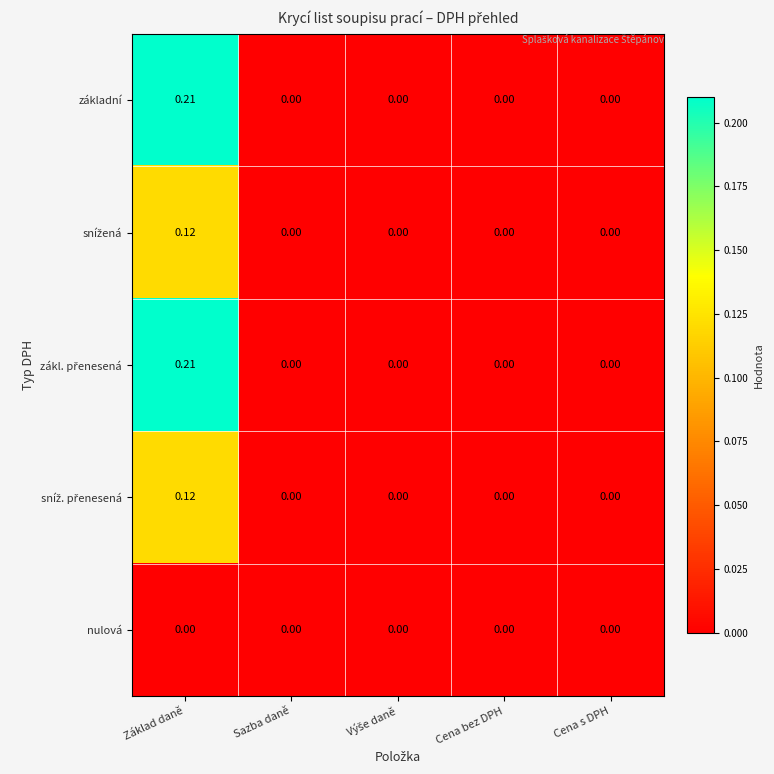

Which label corresponds to the largest value in the chart?

Základ daně